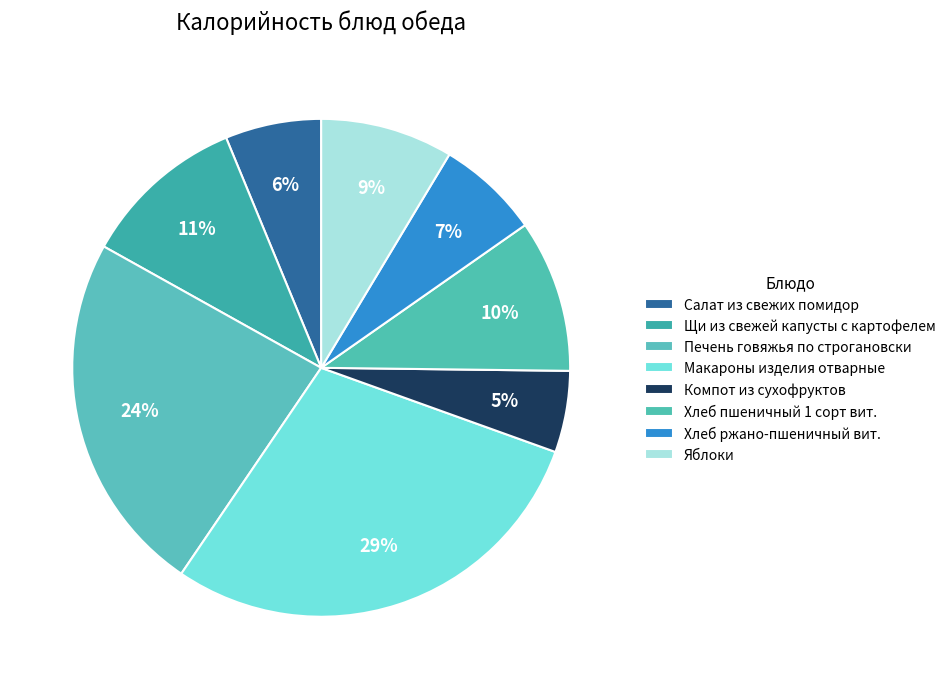

To the nearest percent, what is the combined percentage of Хлеб пшеничный 1 сорт вит. and Печень говяжья по строгановски?

34%